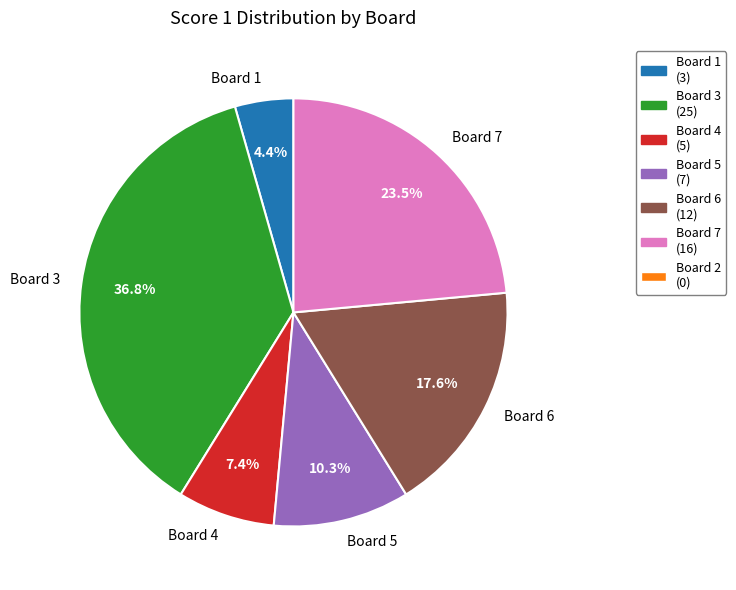

The Board 1 slice represents 4% of the pie. True or false?

True